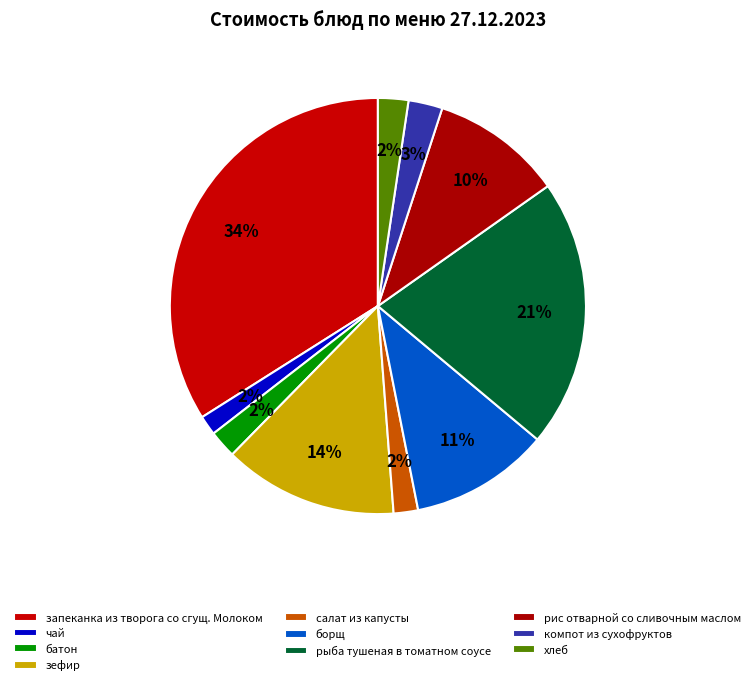

Combined, do рыба тушеная в томатном соусе and хлеб account for over 50%?

No